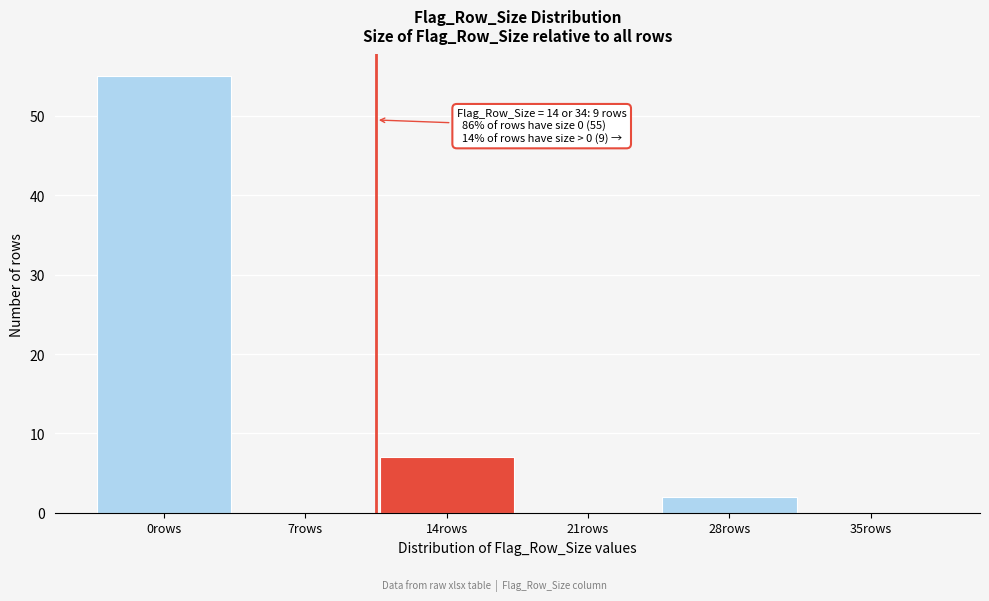

Reading right to left, transcribe all the data shown in this chart.

35rows=0	28rows=2	21rows=0	14rows=7	7rows=0	0rows=55